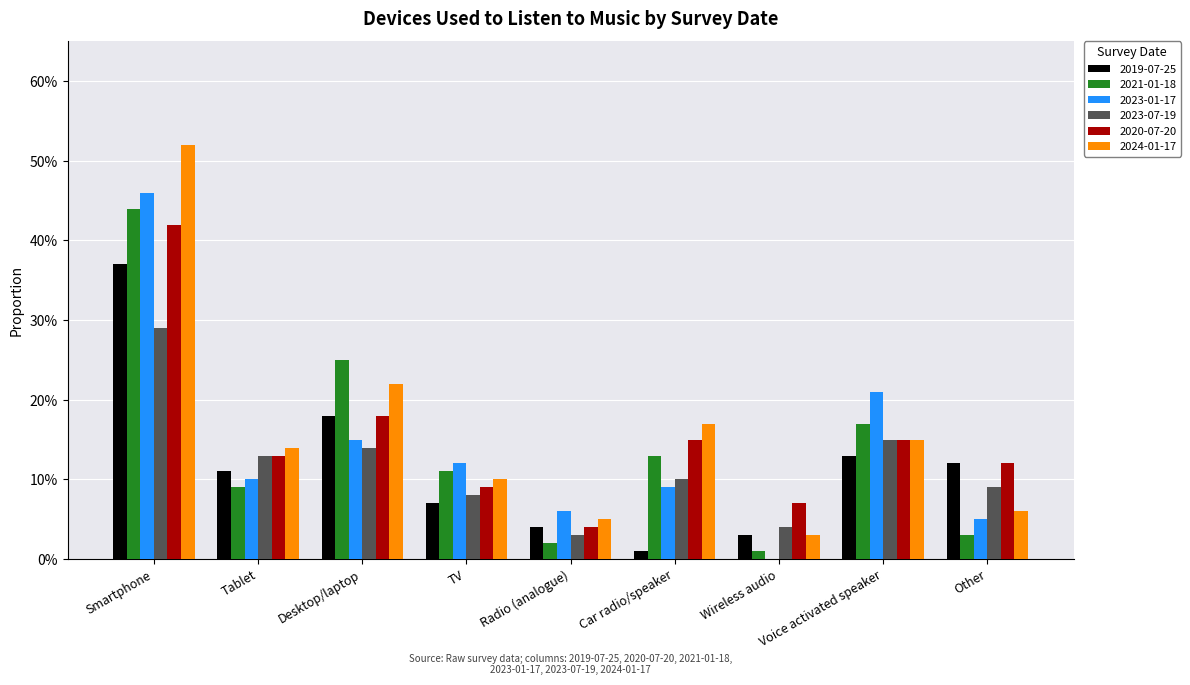

Reading left to right, transcribe all the data shown in this chart.

2019-07-25: Smartphone=0.4	Tablet=0.1	Desktop/laptop=0.2	TV=0.1	Radio (analogue)=0.0	Car radio/speaker=0.0	Wireless audio=0.0	Voice activated speaker=0.1	Other=0.1
2021-01-18: Smartphone=0.4	Tablet=0.1	Desktop/laptop=0.2	TV=0.1	Radio (analogue)=0.0	Car radio/speaker=0.1	Wireless audio=0.0	Voice activated speaker=0.2	Other=0.0
2023-01-17: Smartphone=0.5	Tablet=0.1	Desktop/laptop=0.1	TV=0.1	Radio (analogue)=0.1	Car radio/speaker=0.1	Wireless audio=0.0	Voice activated speaker=0.2	Other=0.1
2023-07-19: Smartphone=0.3	Tablet=0.1	Desktop/laptop=0.1	TV=0.1	Radio (analogue)=0.0	Car radio/speaker=0.1	Wireless audio=0.0	Voice activated speaker=0.1	Other=0.1
2020-07-20: Smartphone=0.4	Tablet=0.1	Desktop/laptop=0.2	TV=0.1	Radio (analogue)=0.0	Car radio/speaker=0.1	Wireless audio=0.1	Voice activated speaker=0.1	Other=0.1
2024-01-17: Smartphone=0.5	Tablet=0.1	Desktop/laptop=0.2	TV=0.1	Radio (analogue)=0.1	Car radio/speaker=0.2	Wireless audio=0.0	Voice activated speaker=0.1	Other=0.1